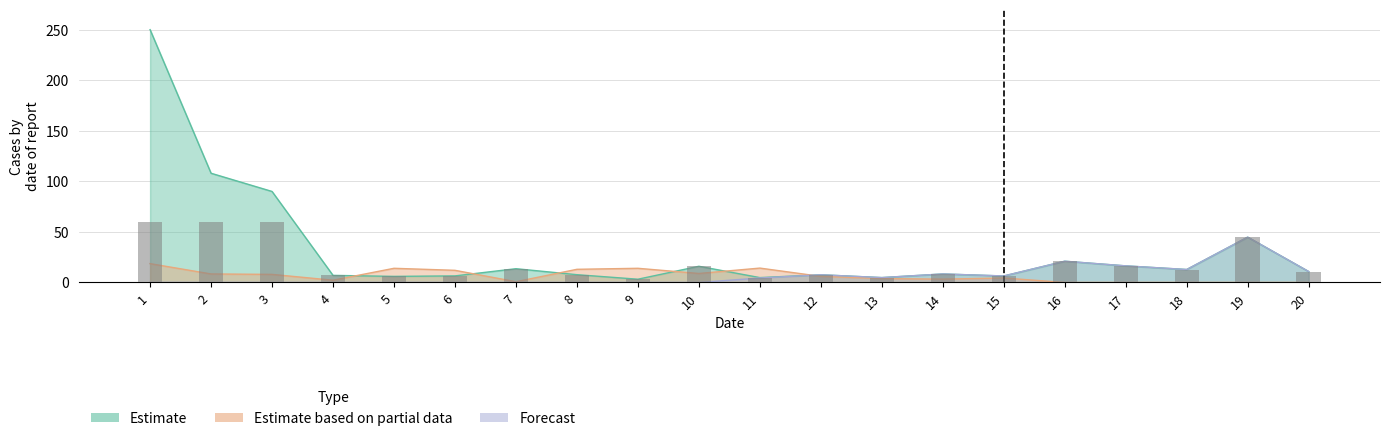

Rank the series by their maximum value, from highest to lowest.

Estimate, Forecast, Estimate based on partial data